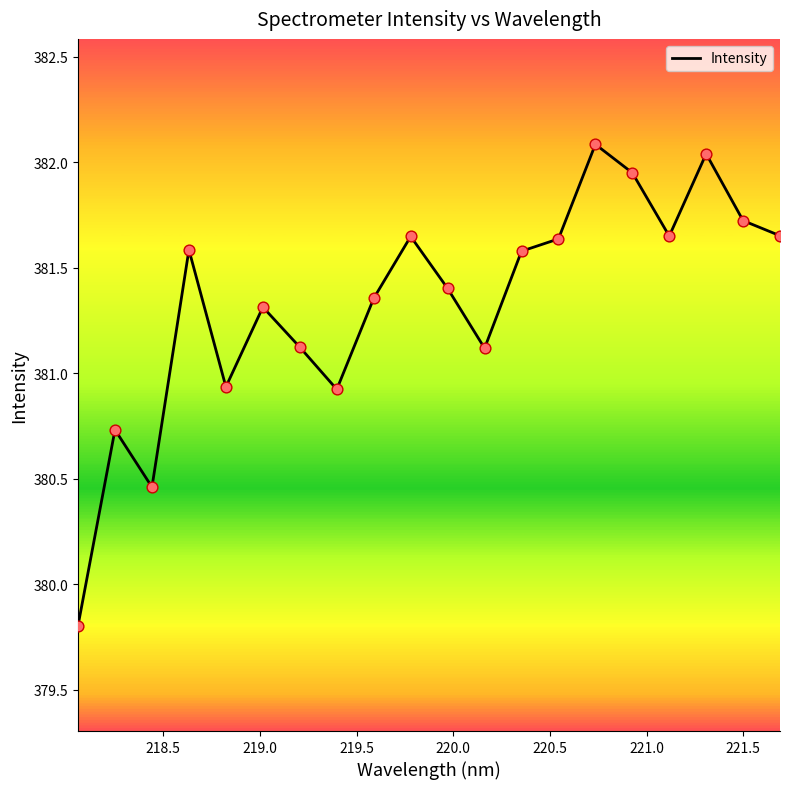

What is the smallest value displayed?

379.8